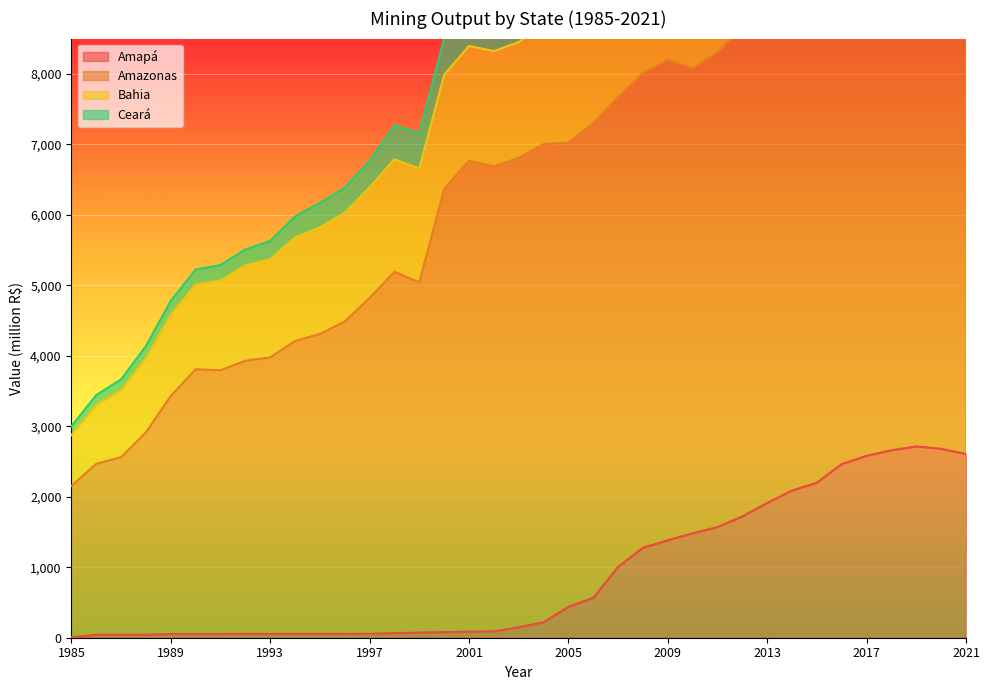

In Bahia, how many points are lower than both neighbors (excluding endpoints)?

1